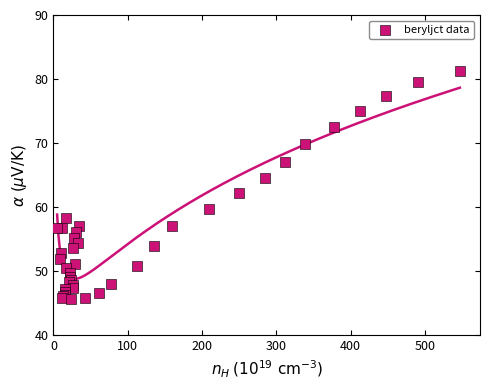

What Y value in the scatter plot is closest to 63?

62.2